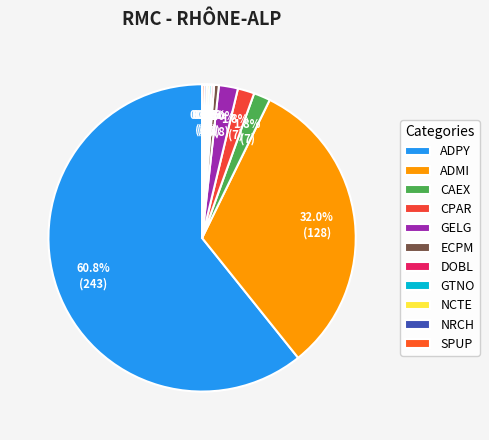

To the nearest percent, what percentage of the pie is CAEX?

2%